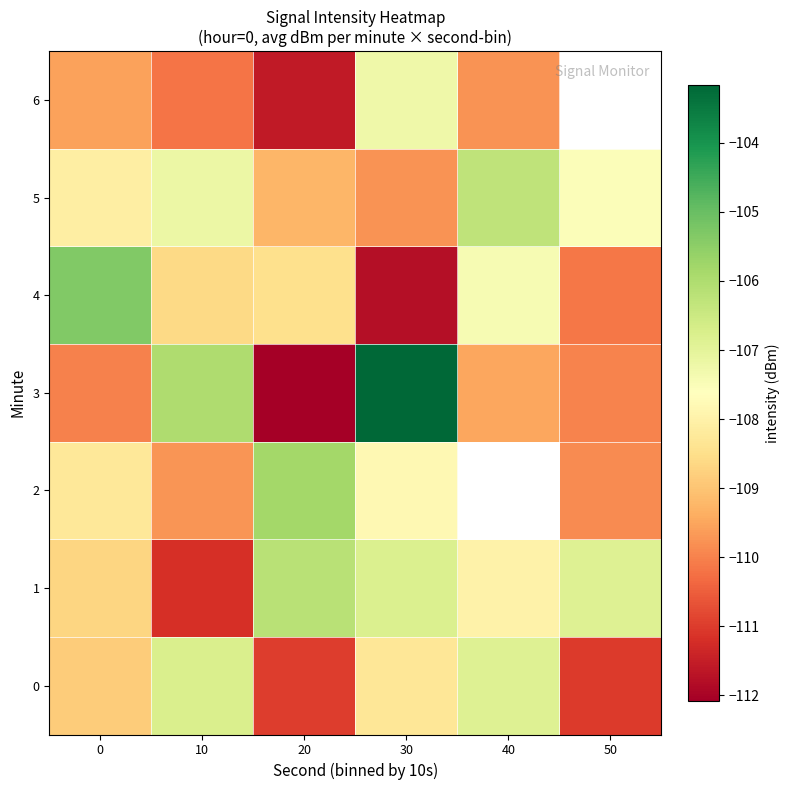

What is the difference between the second highest and second lowest values in the 1 series?

1.9